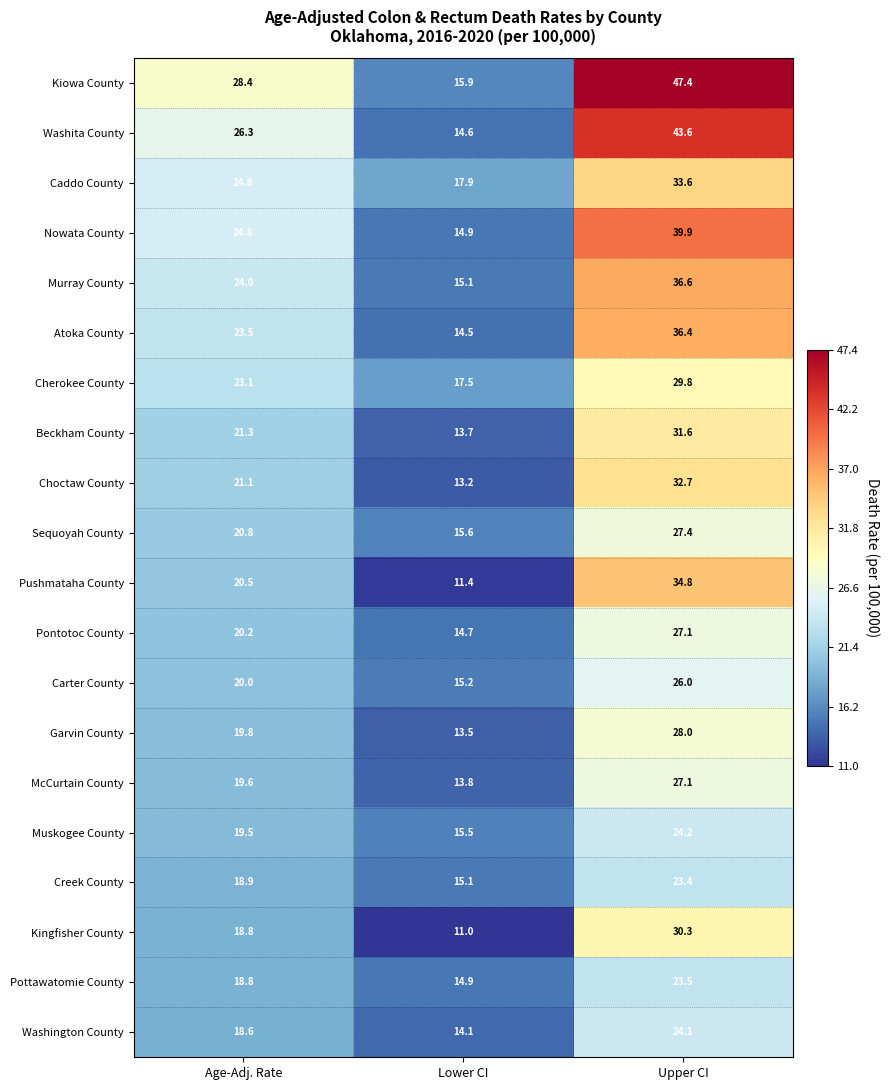

Which series has the largest range (max minus min)?

Kiowa County